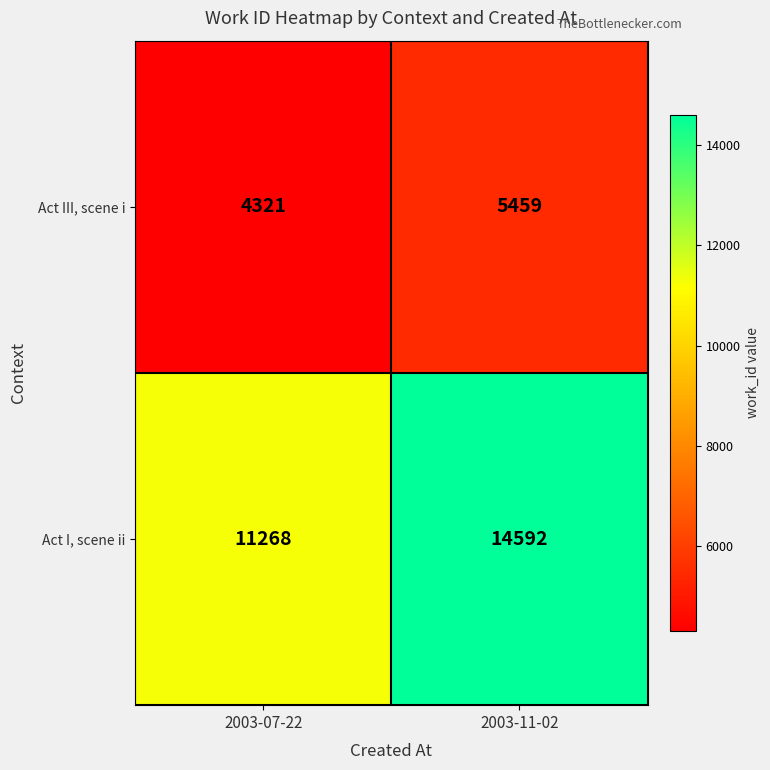

What is the difference between the maximum and minimum values in the Act I, scene ii series?

3324